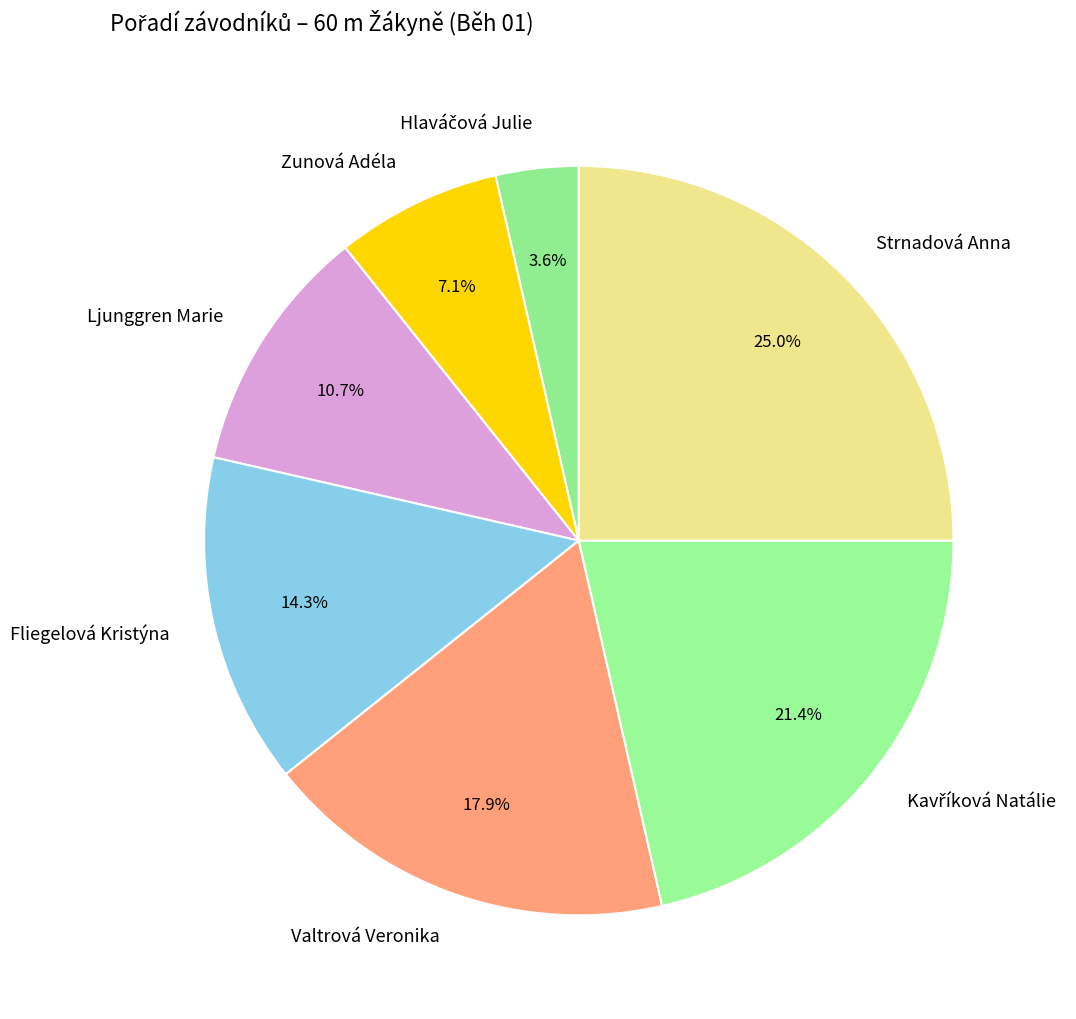

Does any single category account for the majority?

No